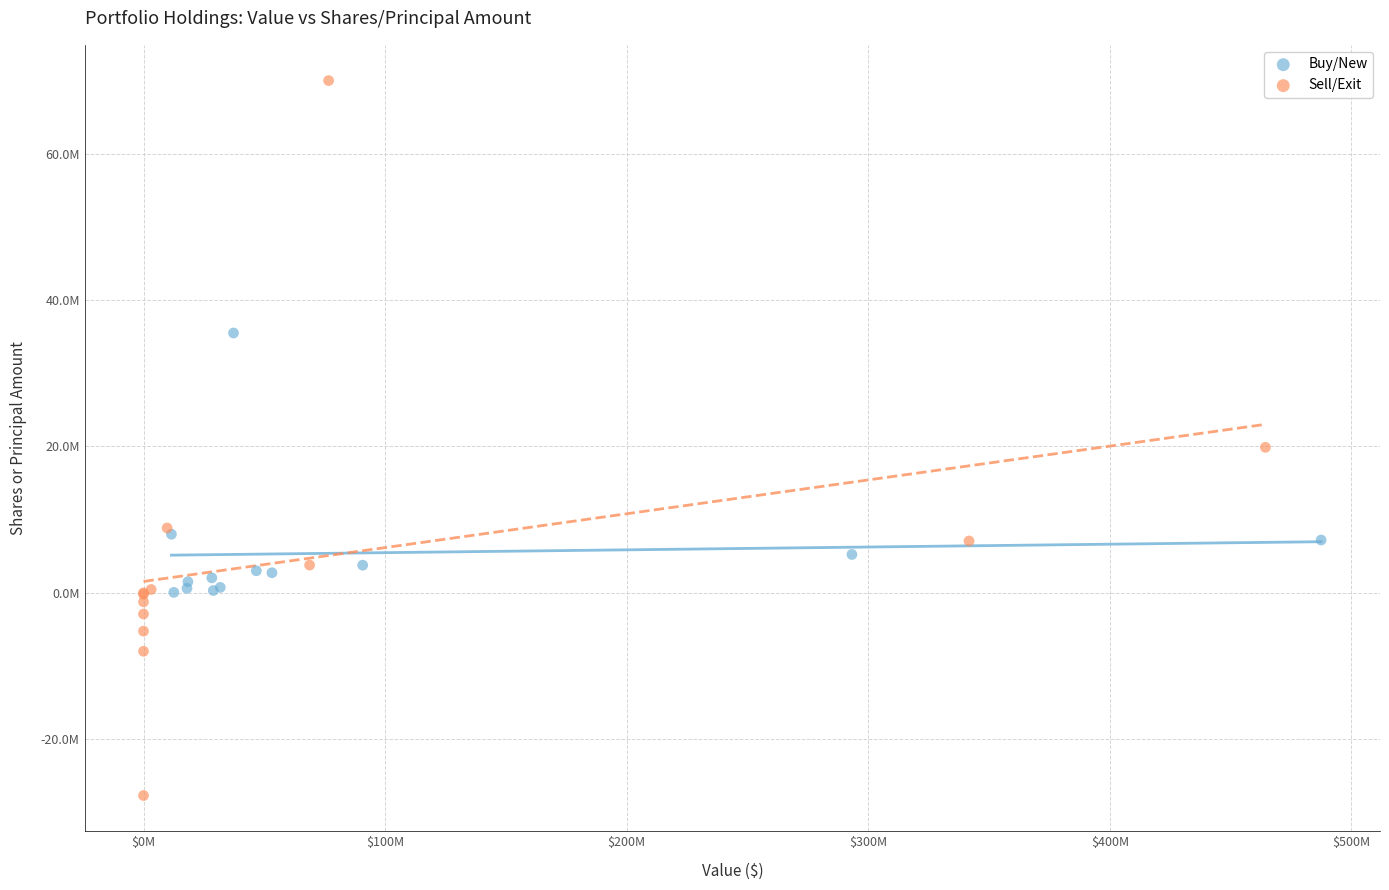

What are all the series names shown in the legend?

Buy/New, Sell/Exit